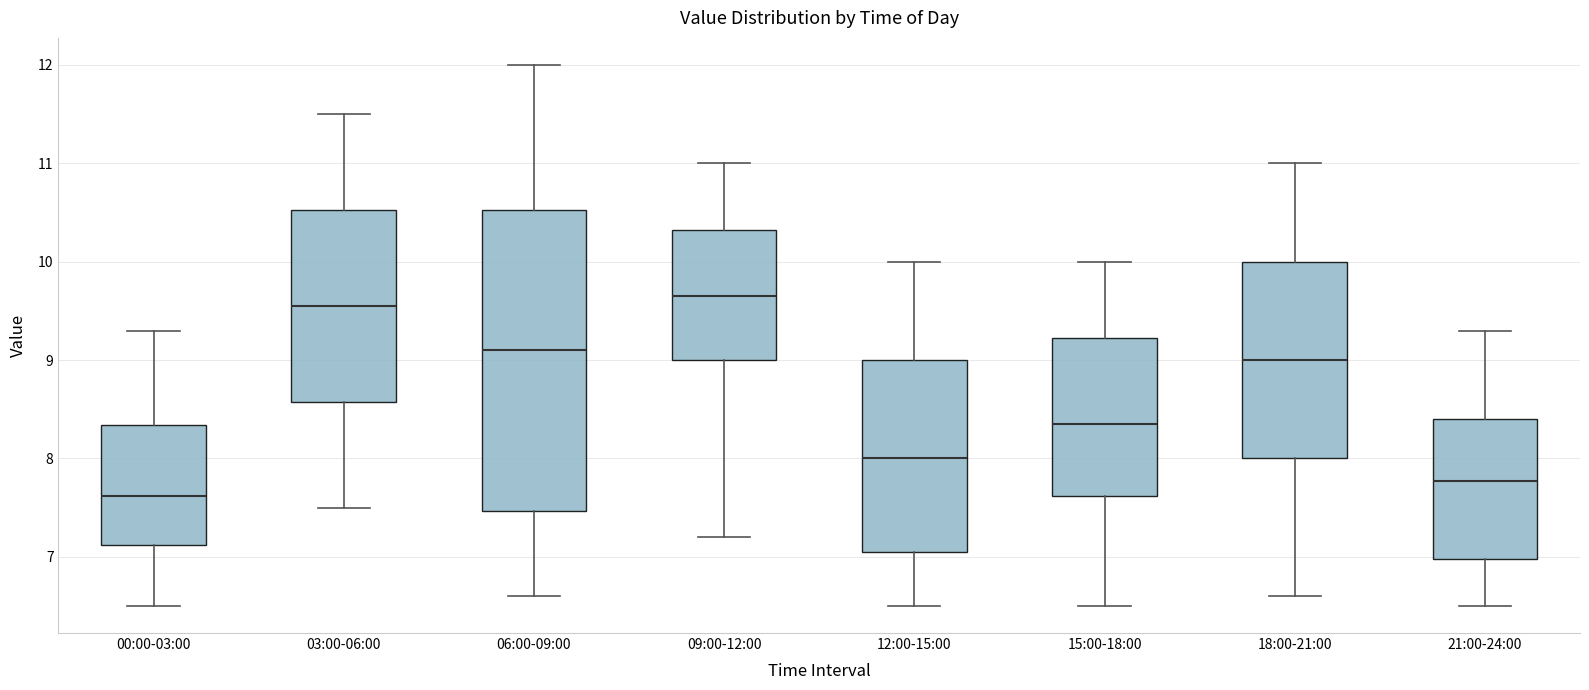

Reading left to right, read every box against the y-axis: the position of its median line, the range the box covers, and the ends of its whiskers. The values are not printed on the chart, so give them approximately, as read against the axis.

00:00-03:00: median 7.6, box 7.1 to 8.3, whiskers 6.5 to 9.3
03:00-06:00: median 9.6, box 8.6 to 10.5, whiskers 7.5 to 11.5
06:00-09:00: median 9.1, box 7.5 to 10.5, whiskers 6.6 to 12.0
09:00-12:00: median 9.7, box 9.0 to 10.3, whiskers 7.2 to 11.0
12:00-15:00: median 8.0, box 7.1 to 9.0, whiskers 6.5 to 10.0
15:00-18:00: median 8.4, box 7.6 to 9.2, whiskers 6.5 to 10.0
18:00-21:00: median 9.0, box 8.0 to 10.0, whiskers 6.6 to 11.0
21:00-24:00: median 7.8, box 7.0 to 8.4, whiskers 6.5 to 9.3